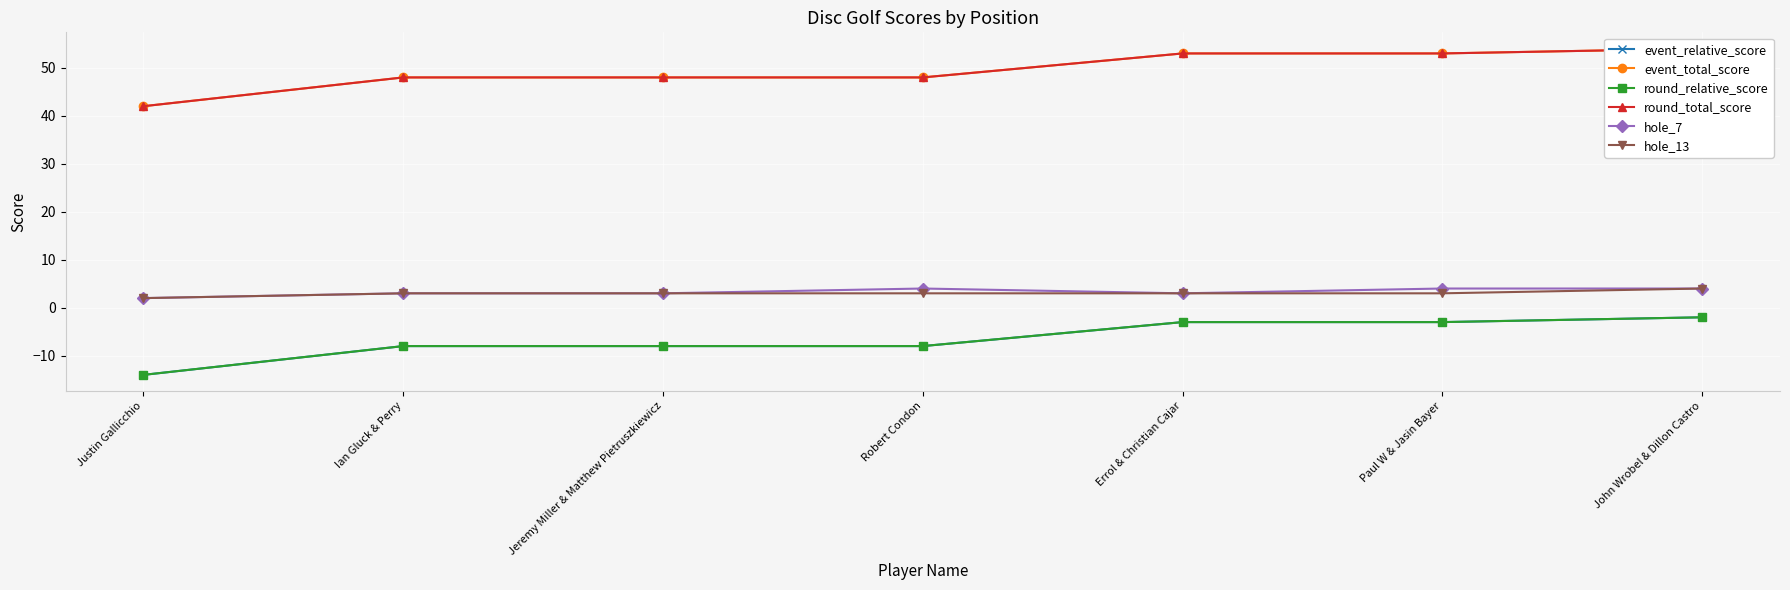

True or false: round_relative_score and hole_7 intersect in this chart.

False